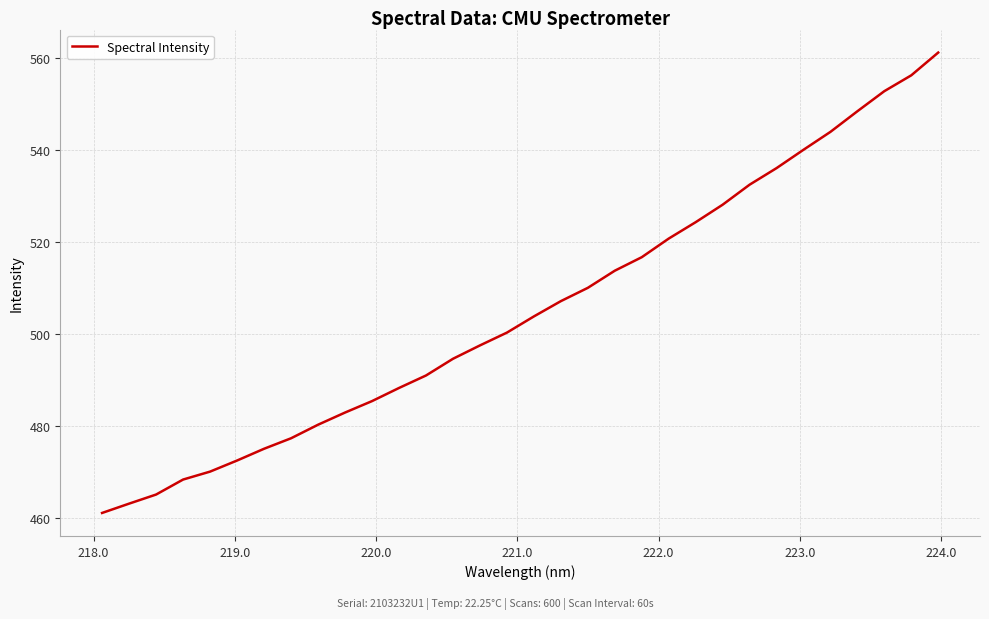

What is the maximum value shown in the chart?

561.1